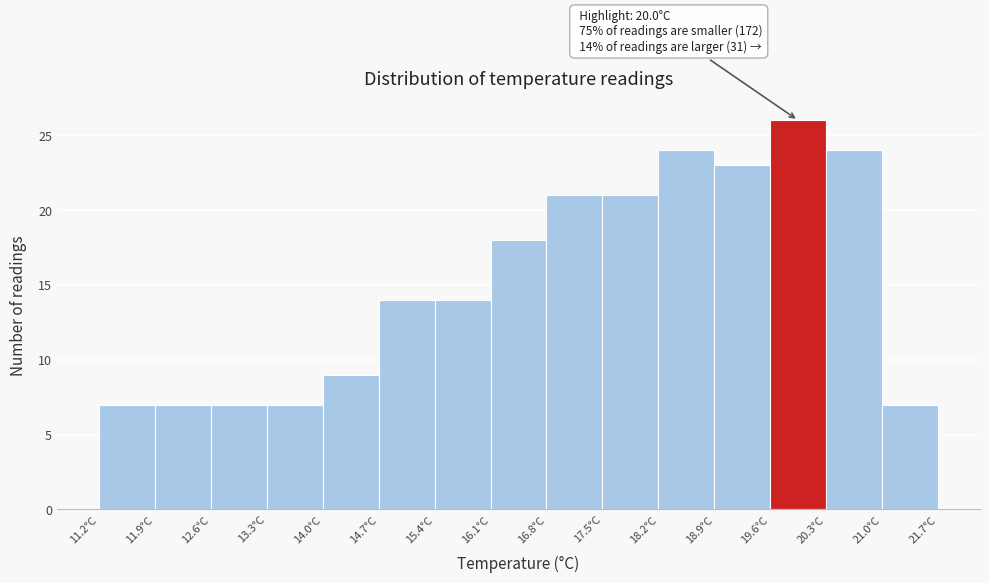

Over which range of the x-axis is the bar tallest?

19.6 to 20.3